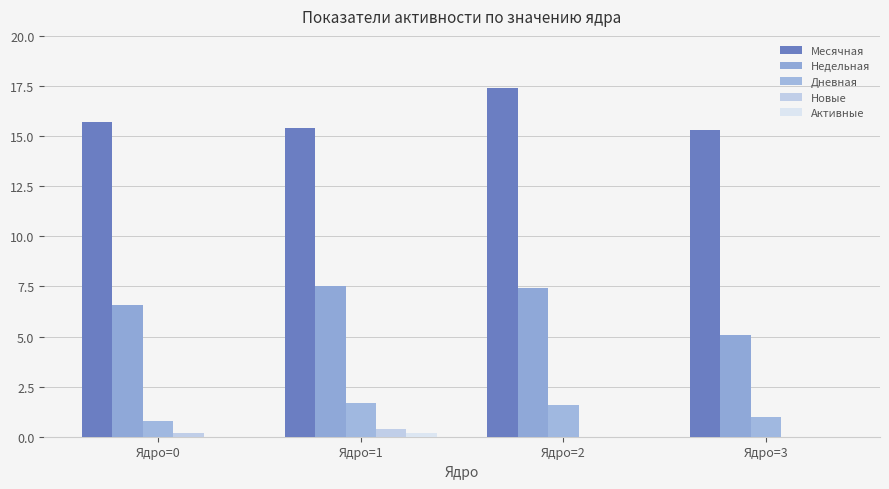

How many Месячная values are between 15 and 17?

3